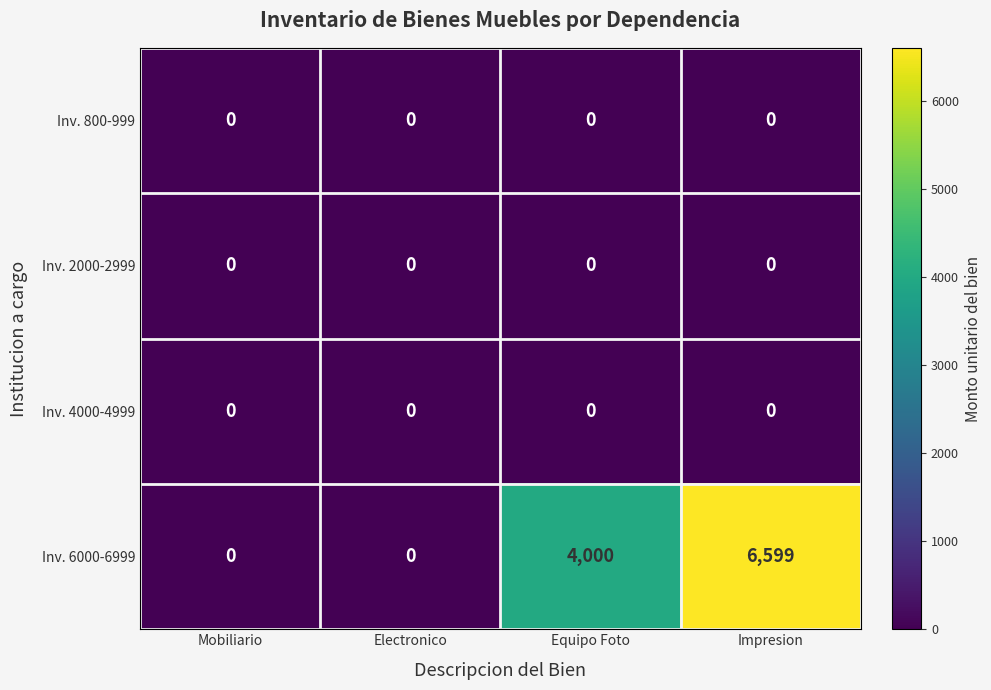

Which series has the largest range (max minus min)?

Inv. 6000-6999